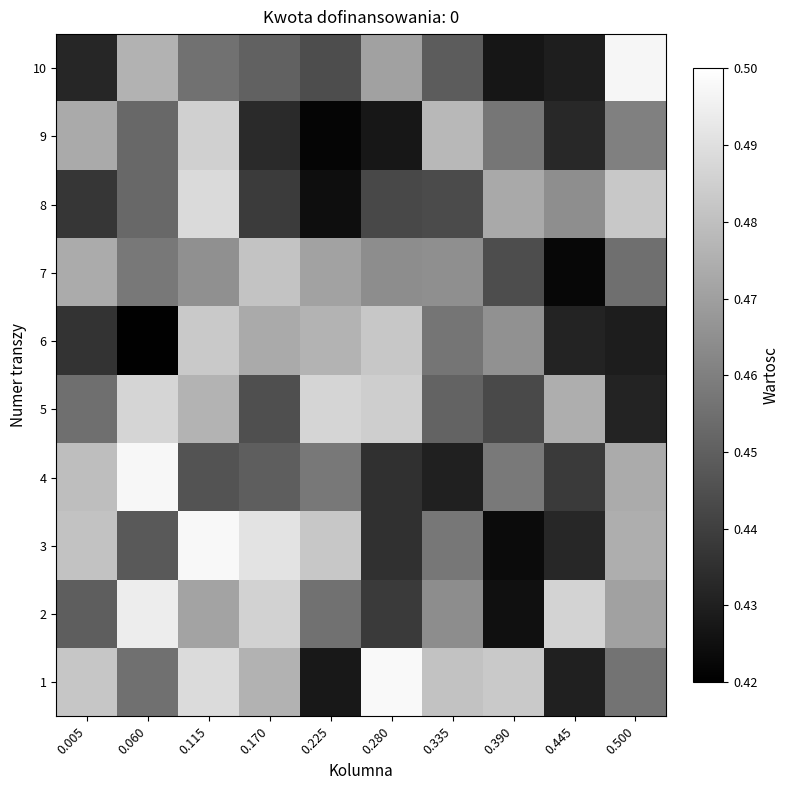

Rank the series at 0.060 from highest to lowest value.

4, 2, 5, 10, 7, 1, 8, 9, 3, 6